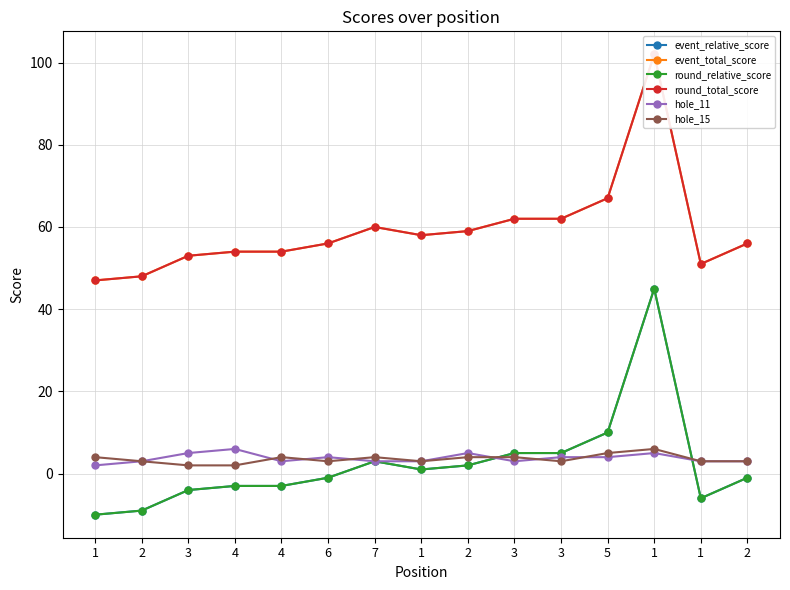

At which label does event_total_score reach its minimum?

1